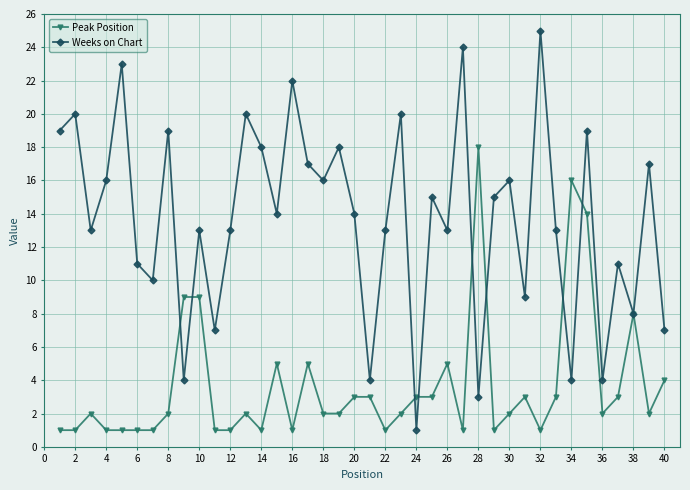

Rank the series by their average value, from lowest to highest.

Peak Position, Weeks on Chart